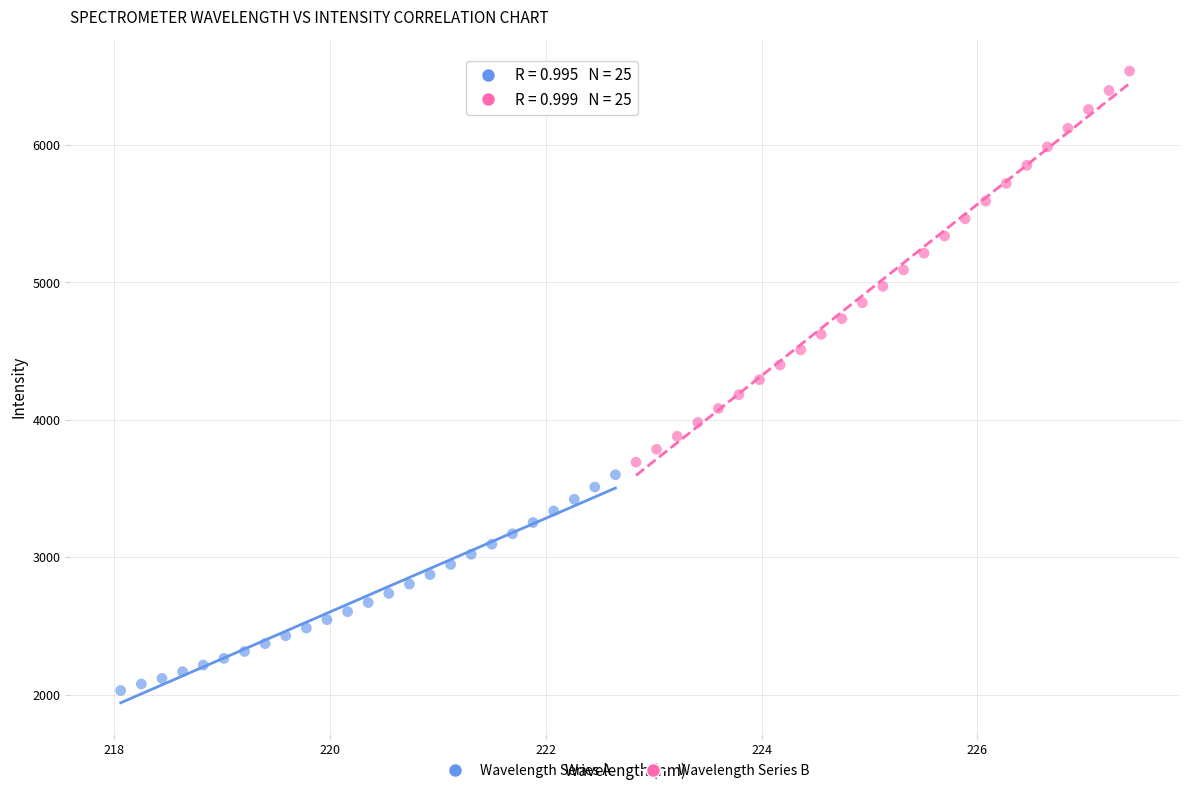

Which series reaches the maximum Y coordinate?

Wavelength Series B